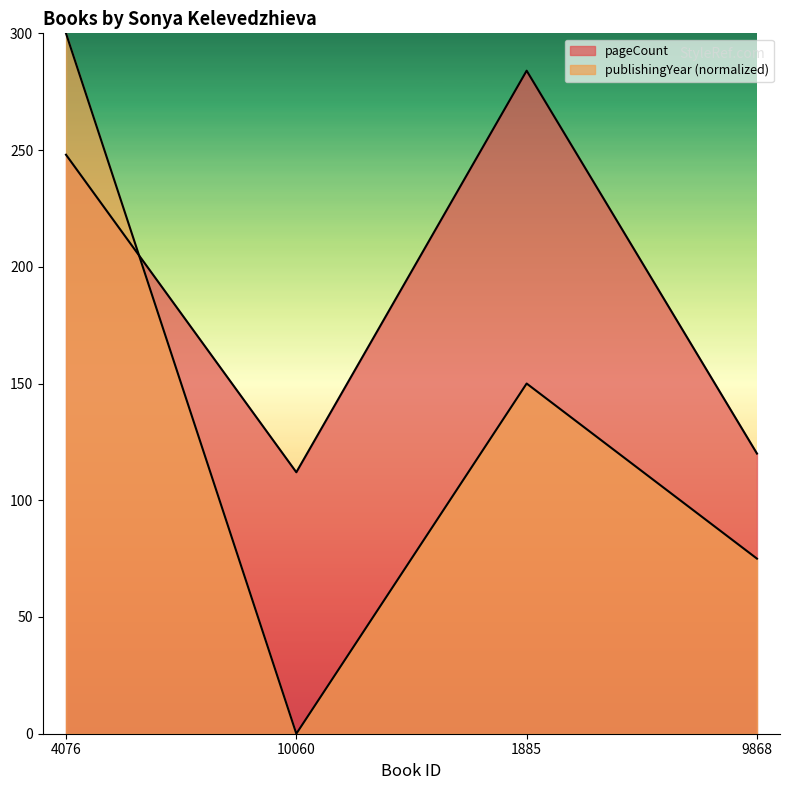

What is the spread (max minus min) of values at 9868?

45